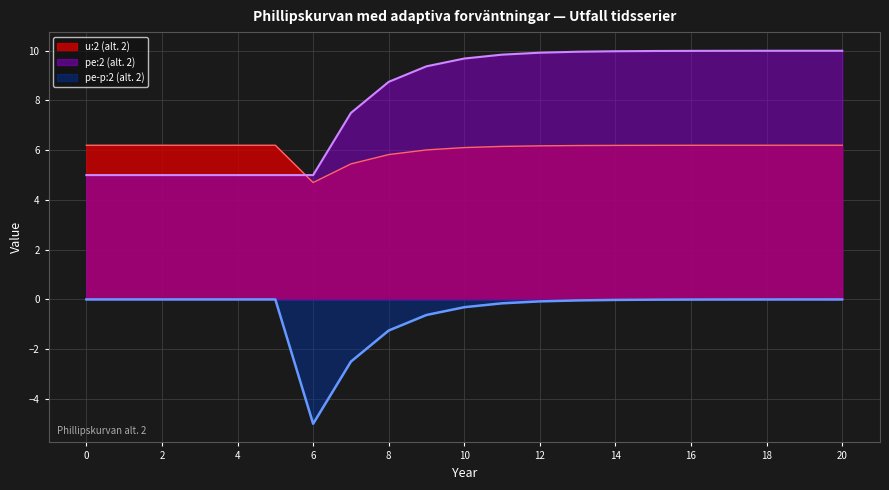

List the series in order of their overall mean, highest first.

pe:2 (alt. 2), u:2 (alt. 2), pe-p:2 (alt. 2)